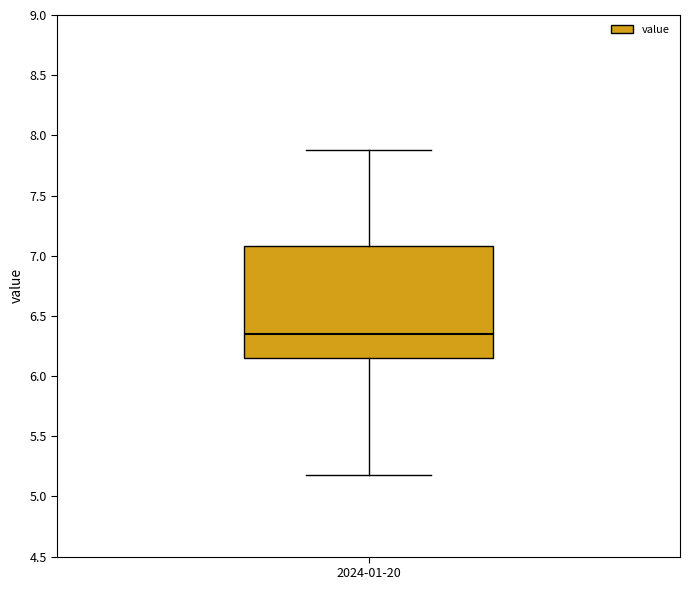

Where is the upper edge of the box for 2024-01-20 on the y-axis? The values are not printed on the chart, so give them approximately, as read against the axis.

7.10